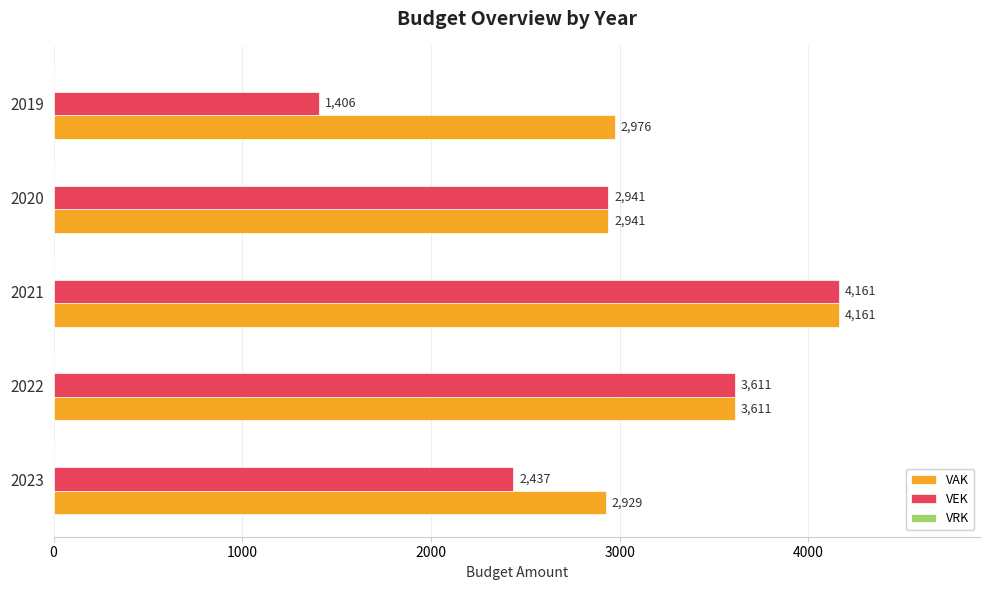

What value does the VAK series have at 2021, to the nearest 10?

4160